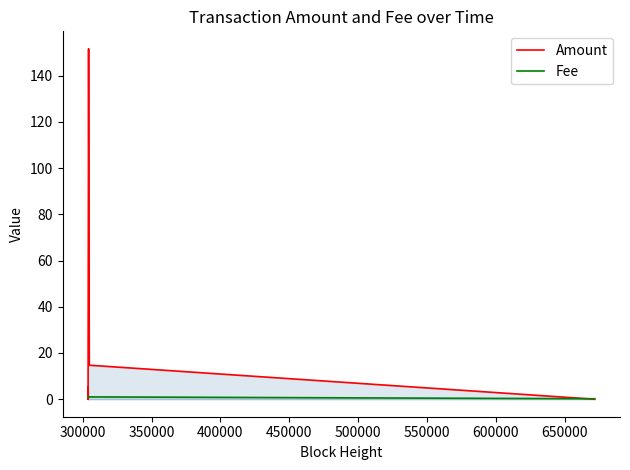

Which series has the widest spread of values?

Amount